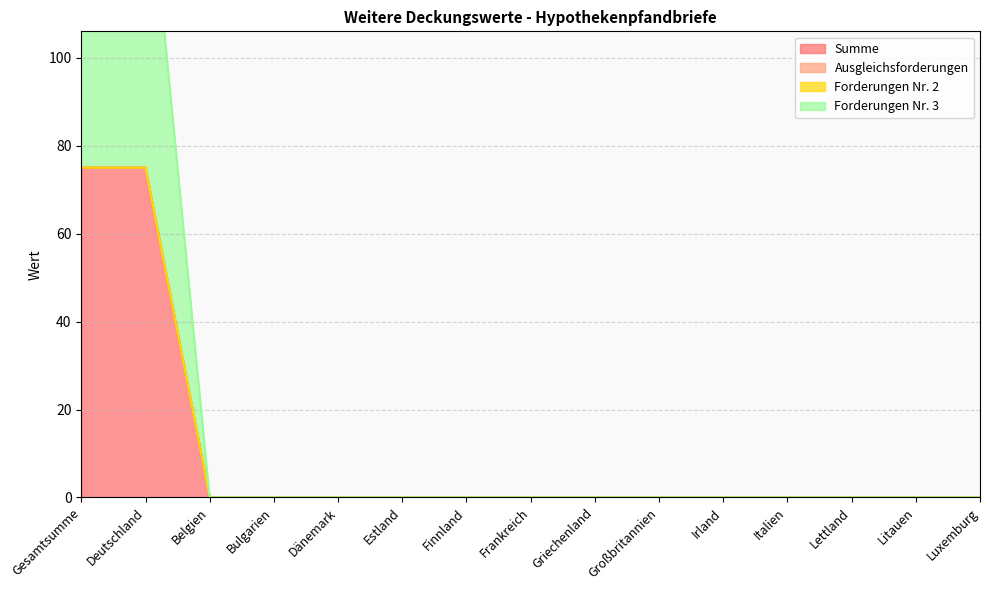

The value of Forderungen Nr. 3 at Gesamtsumme is 31. True or false?

False